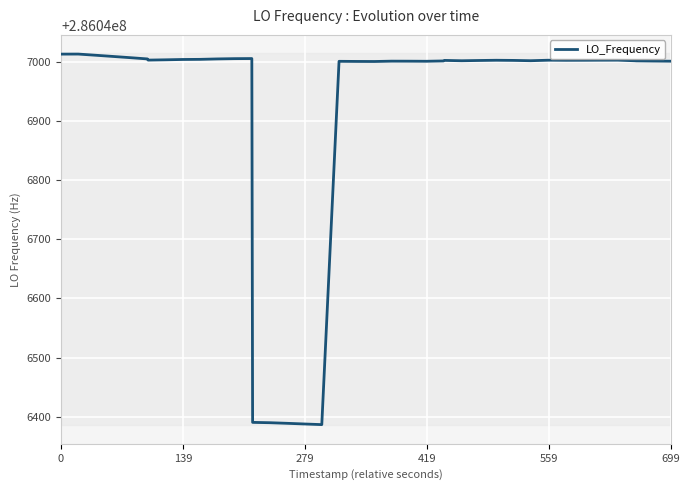

What is the smallest value displayed?

286046387.0